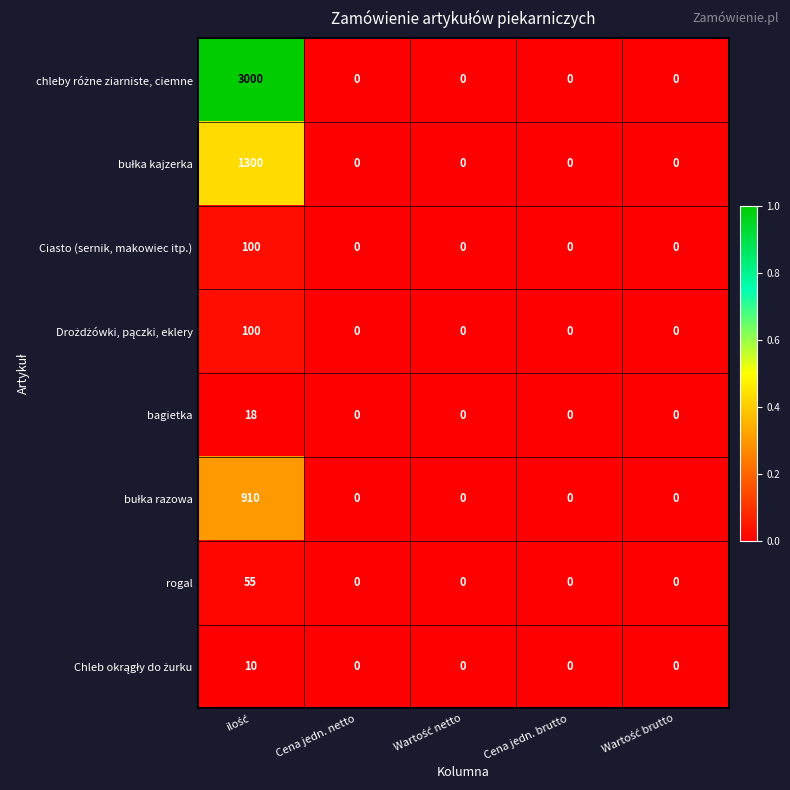

What is the maximum value shown in the chart?

3000